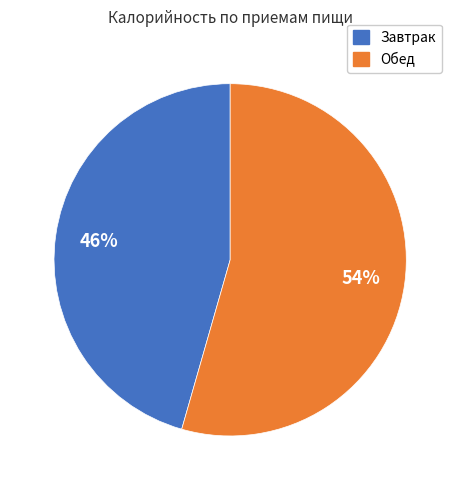

Do Обед and Завтрак together represent more than half of the pie?

Yes